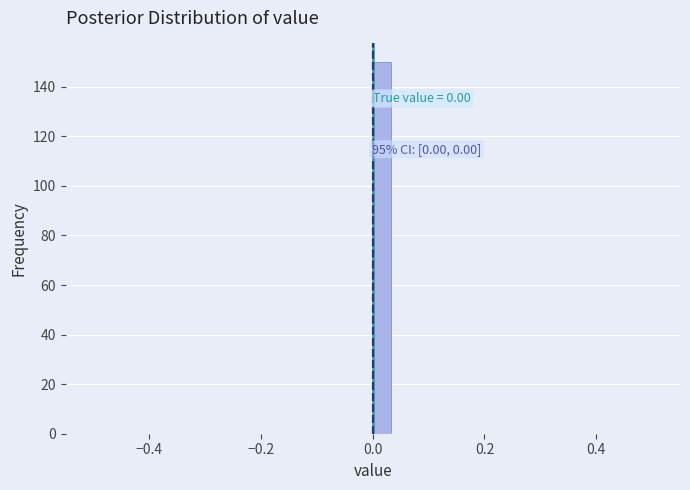

Read against the x-axis, roughly where is the centre of the tallest bar?

0.02